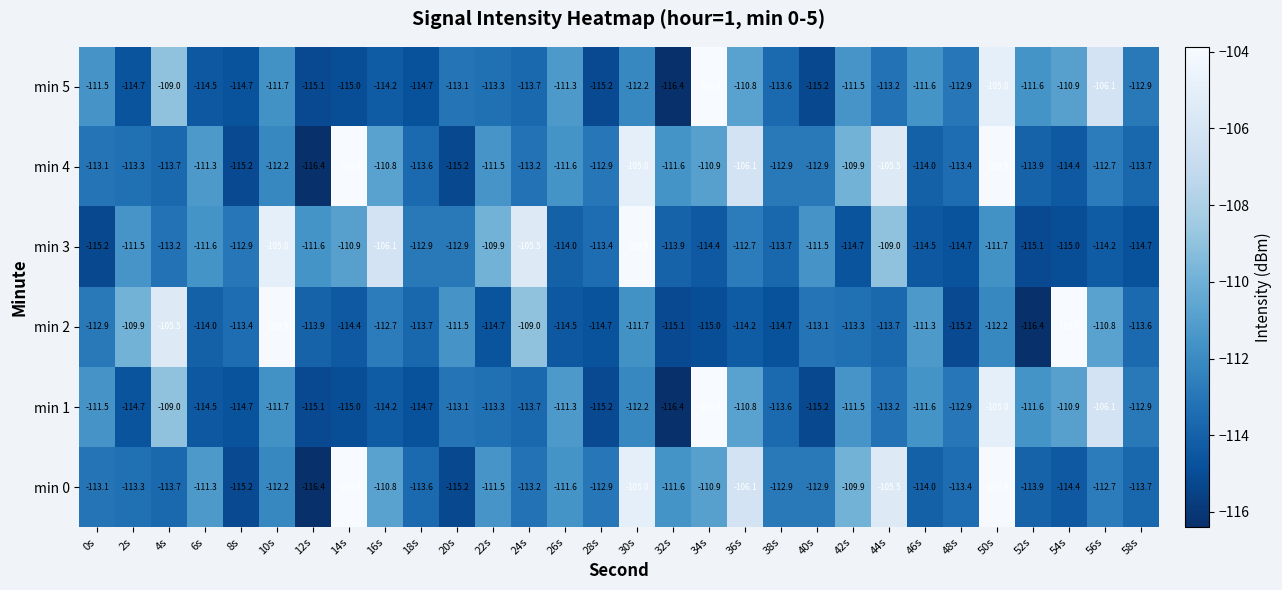

Is it true that min 1 equals -111.7 at 10s?

True